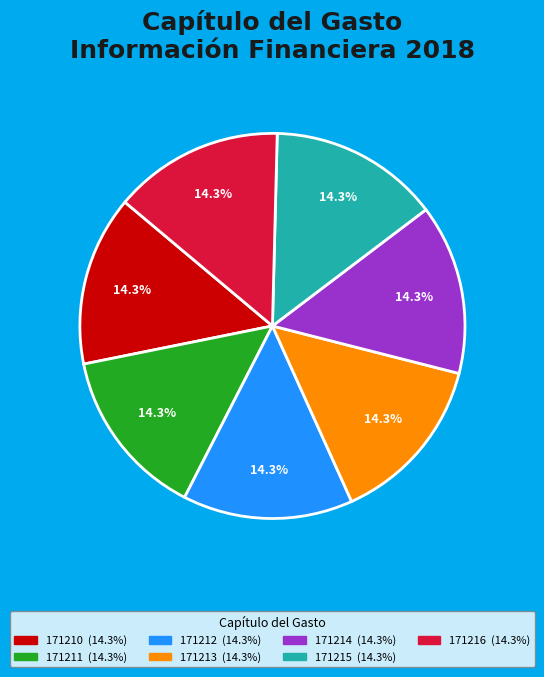

Combined, do 171210 and 171215 account for over 50%?

No